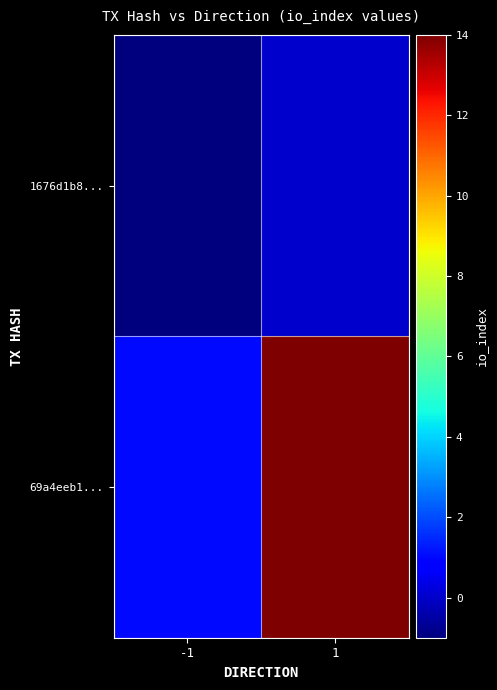

List the series in order of their peak value, lowest first.

1676d1b8..., 69a4eeb1...